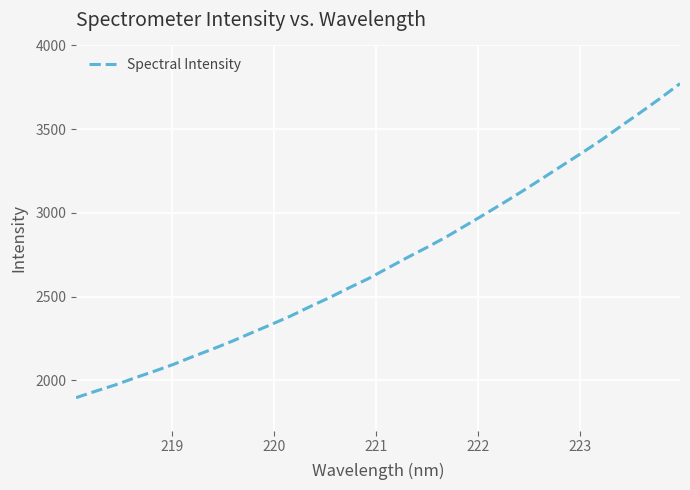

Count the number of values greater than 2671.

16